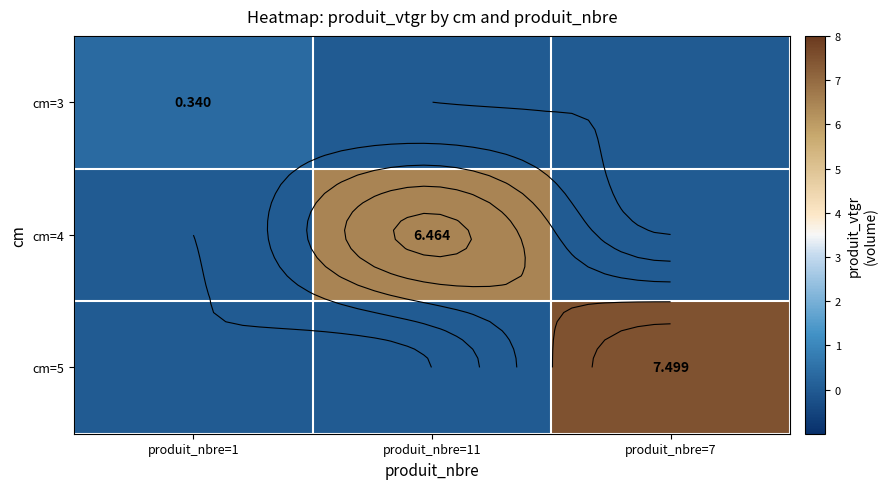

Which series has the largest total across all categories?

cm=5